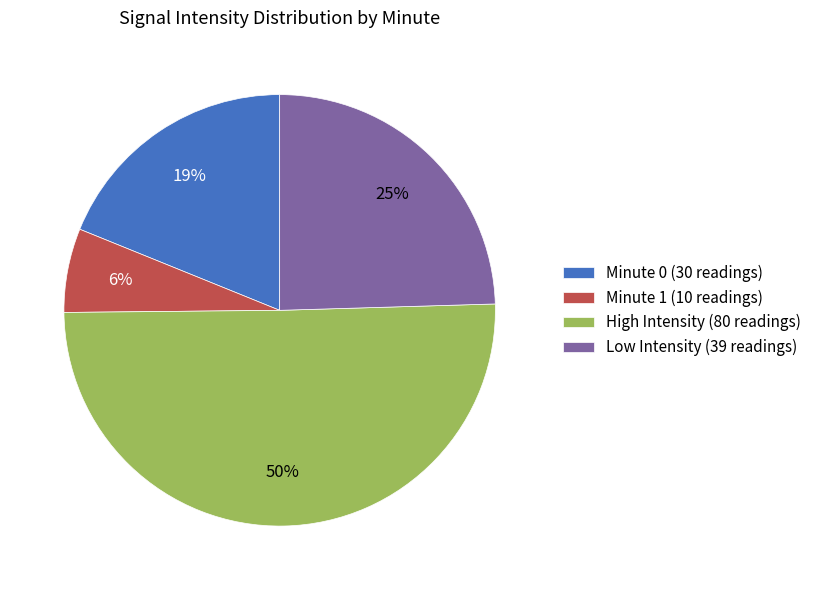

To the nearest percent, what is the average slice percentage?

25%